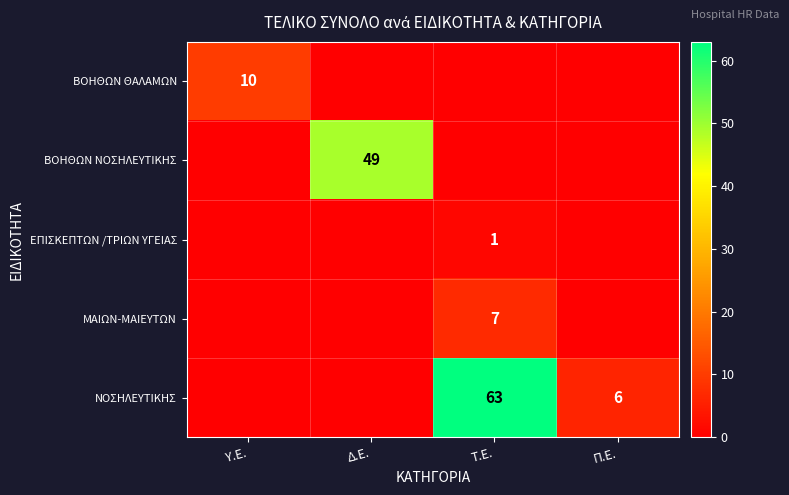

True or false: ΜΑΙΩΝ-ΜΑΙΕΥΤΩΝ has a value of 11 at Τ.Ε..

False